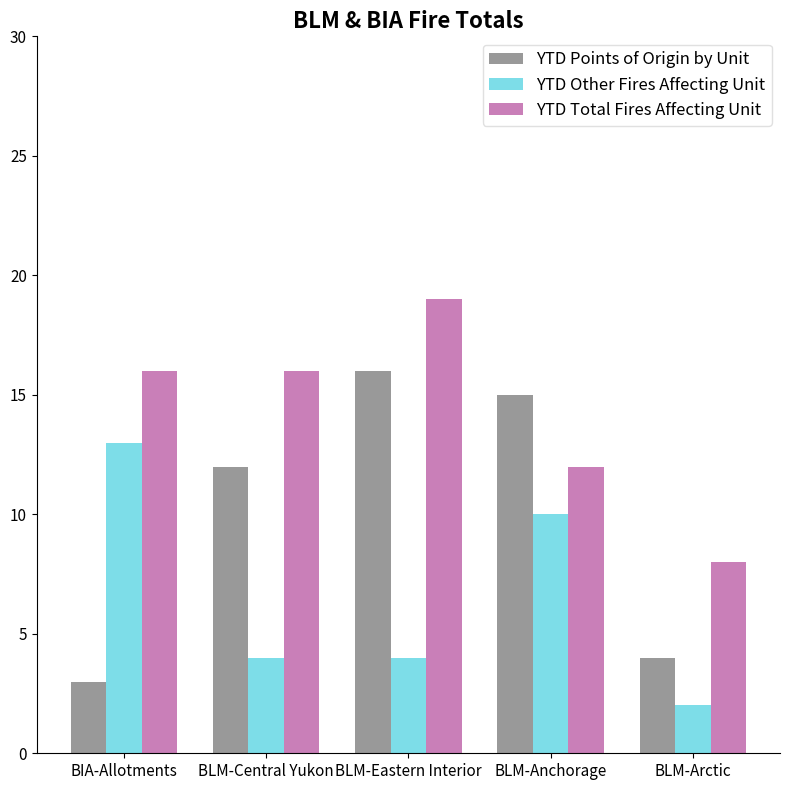

List the series in order of their overall mean, lowest first.

YTD Other Fires Affecting Unit, YTD Points of Origin by Unit, YTD Total Fires Affecting Unit